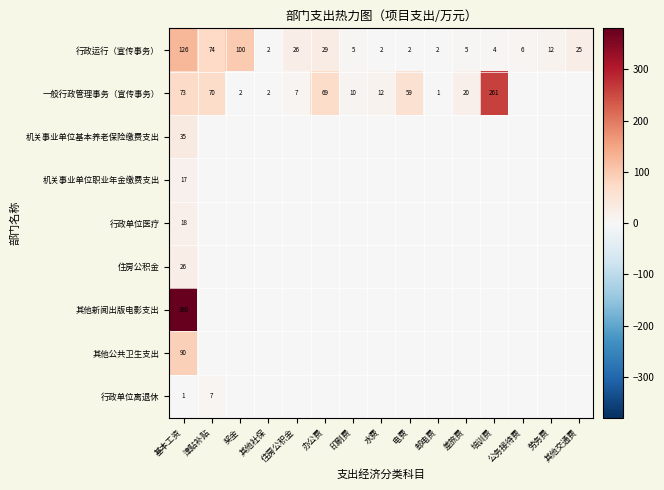

At which category is the sum across all series the highest?

基本工资